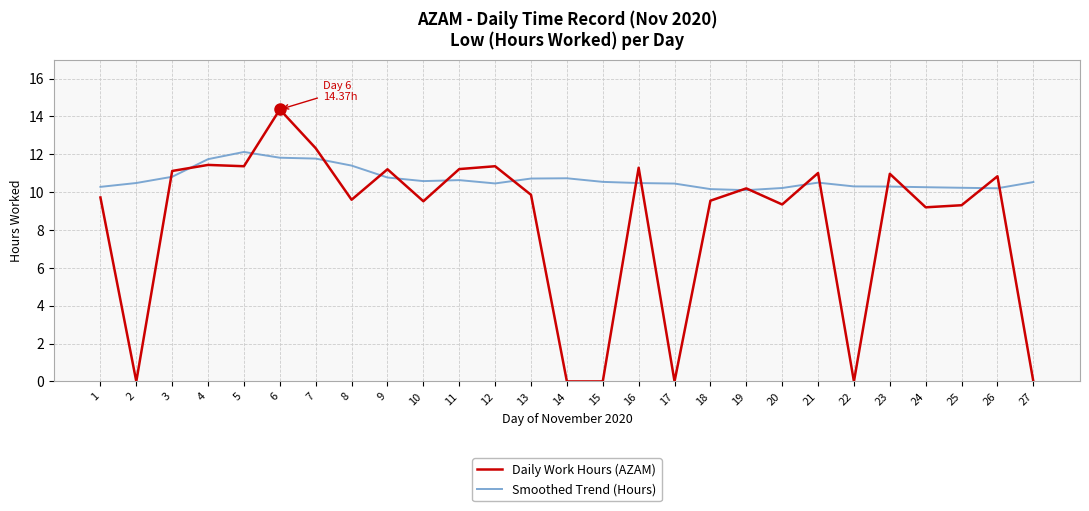

The value of Smoothed Trend (Hours) at 22 is 14.7. True or false?

False